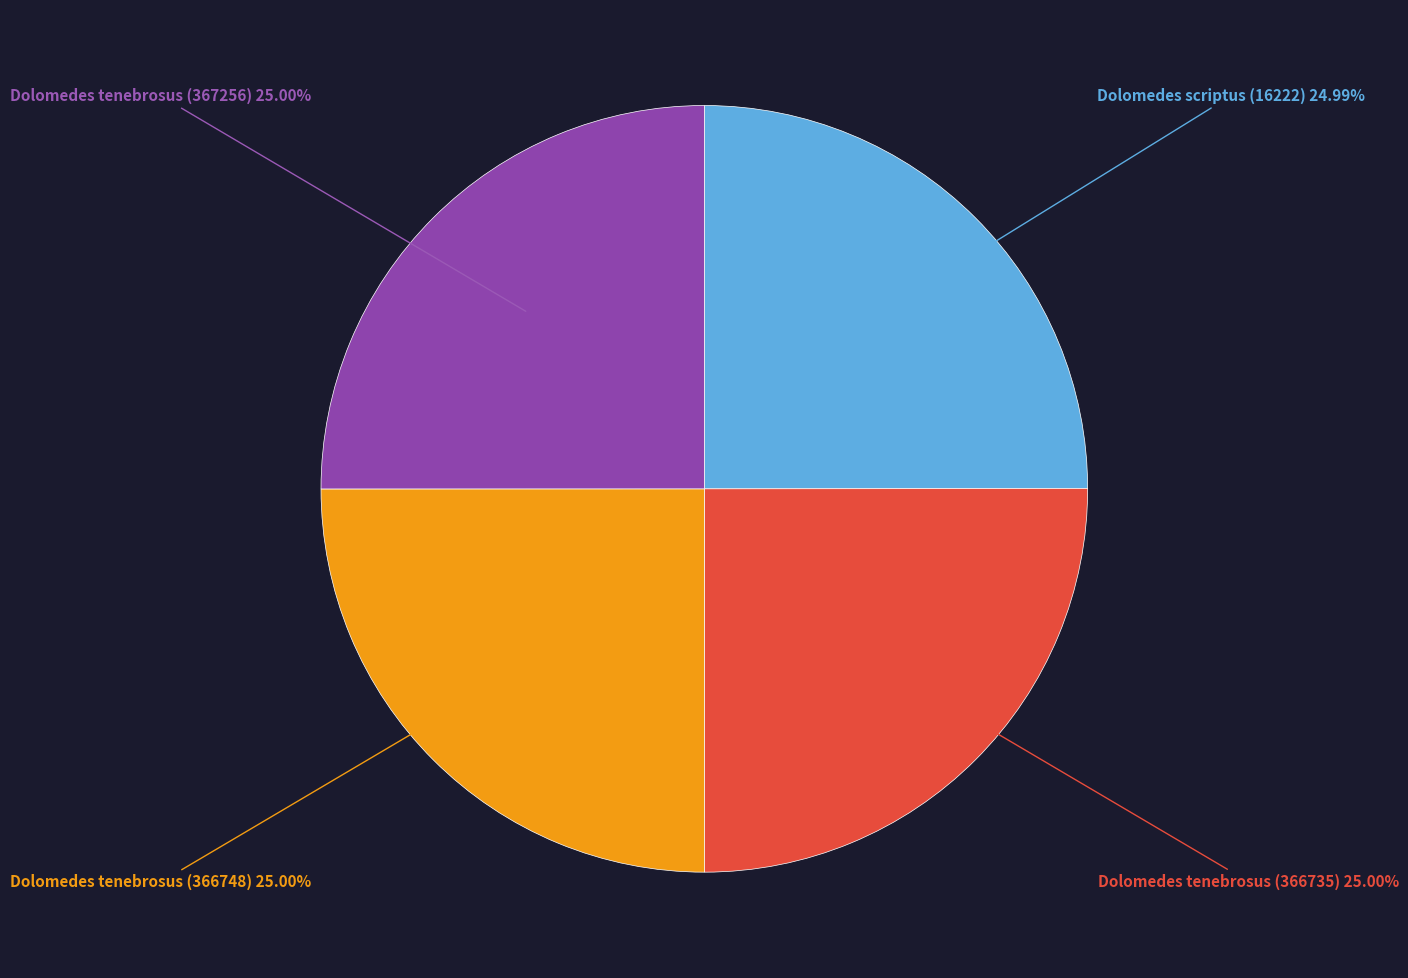

Is there any slice that represents more than half of the pie?

No